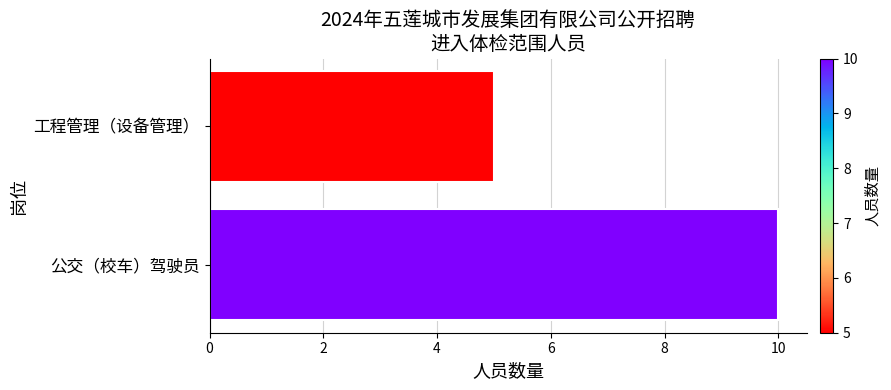

Approximately how many times larger is the value at 工程管理（设备管理） compared to 公交（校车）驾驶员?

0.5